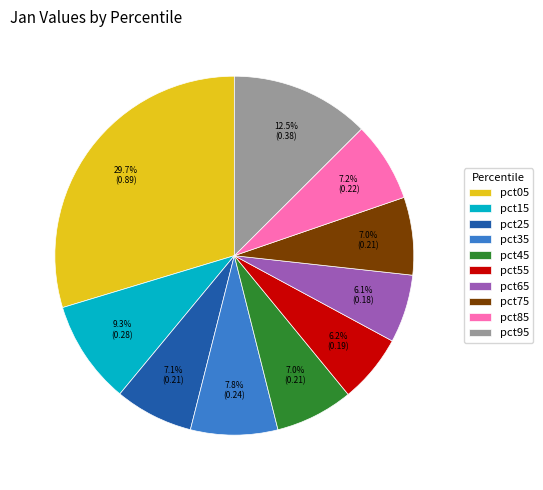

How much of the chart is everything except pct65?

93.9%